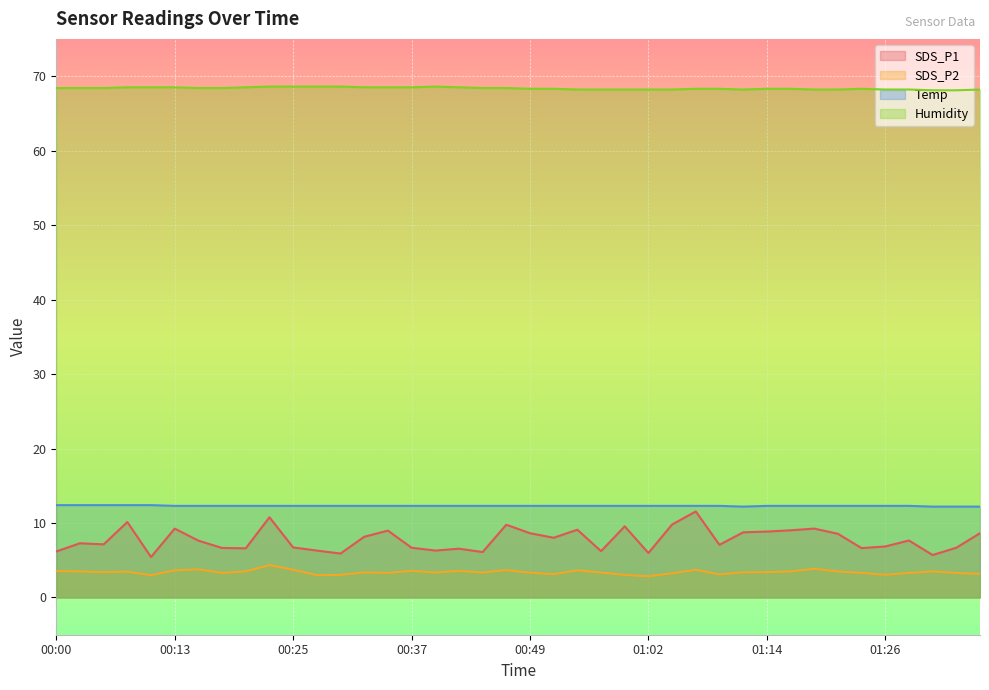

What is the value of the Humidity point at the 34th from the left?

68.2